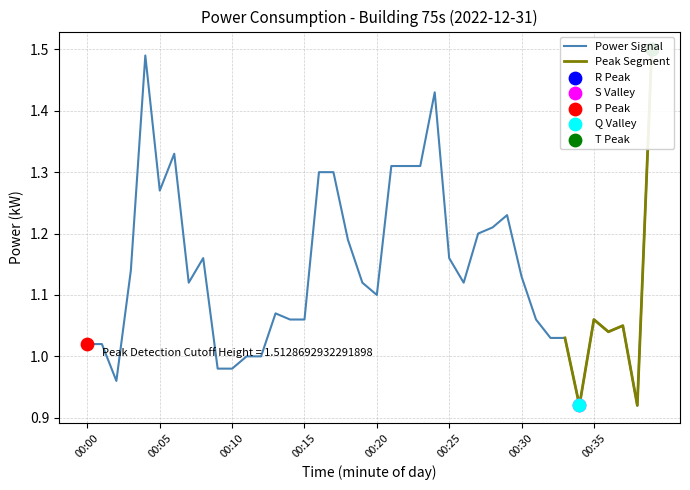

Between 00:24 and 00:15, which is larger?

00:24